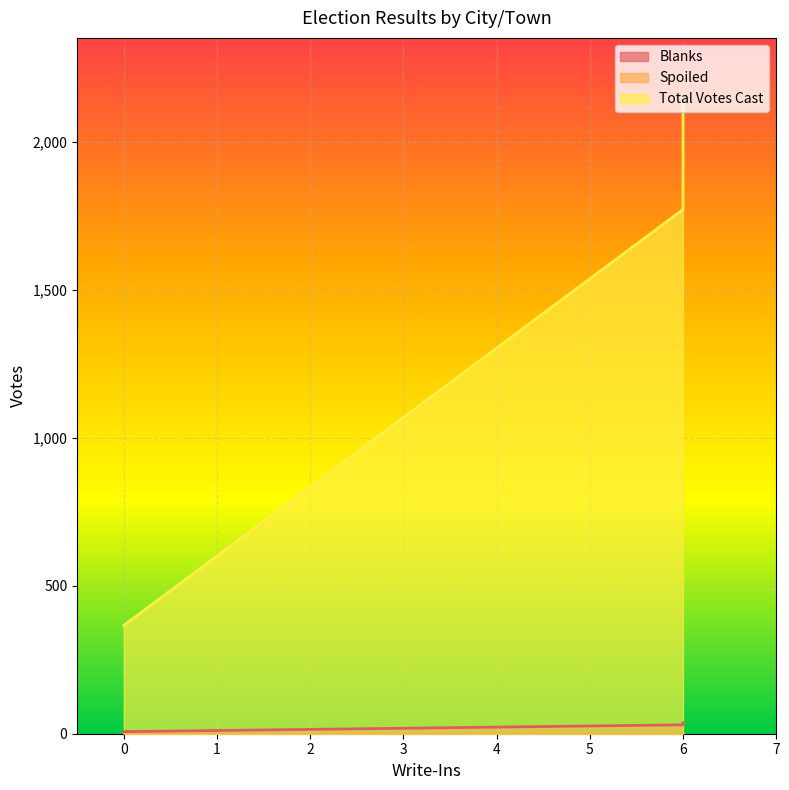

At how many categories does at least one series exceed 1854?

1